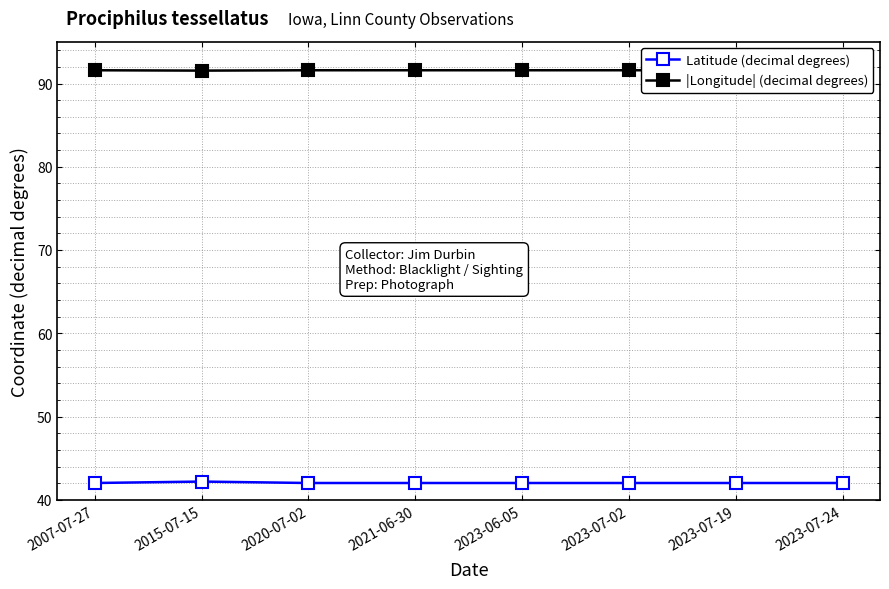

Rank the series by their maximum value, from highest to lowest.

|Longitude| (decimal degrees), Latitude (decimal degrees)